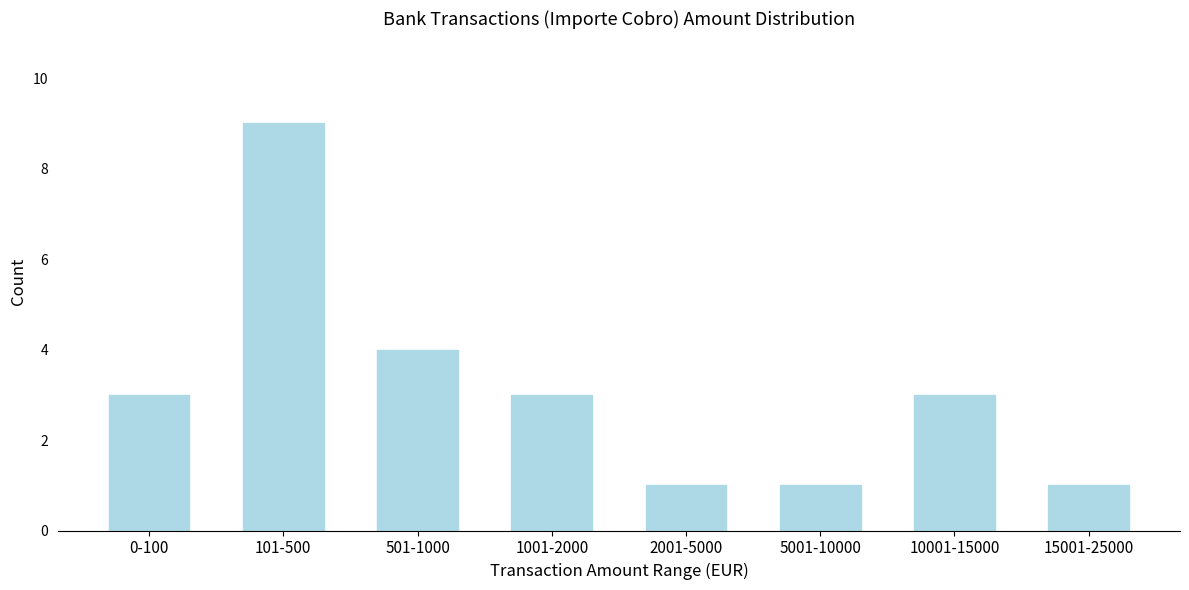

Reading left to right, extract all data points from this chart.

0-100=3	101-500=9	501-1000=4	1001-2000=3	2001-5000=1	5001-10000=1	10001-15000=3	15001-25000=1